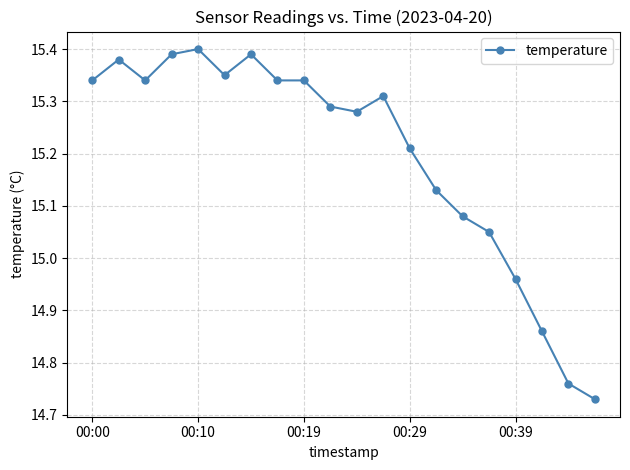

Count the number of categories in the chart.

20